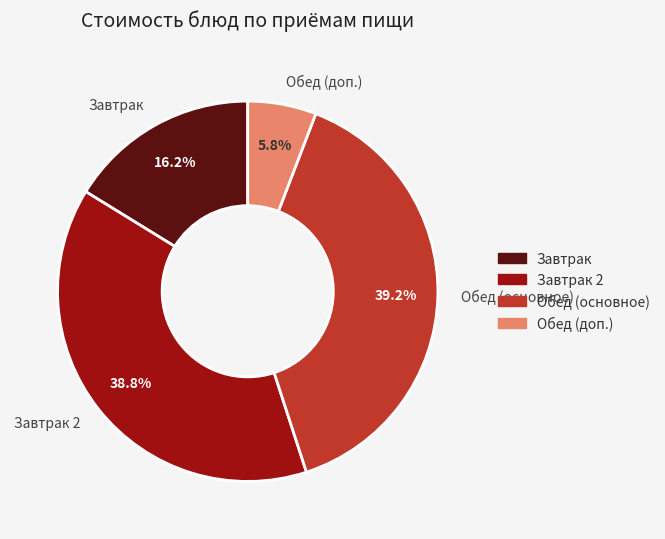

How many slices are in this pie chart?

4